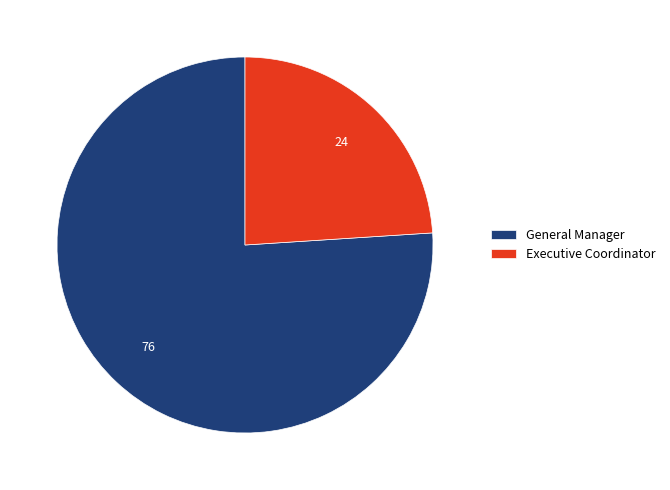

Between Executive Coordinator and General Manager, which is larger?

General Manager